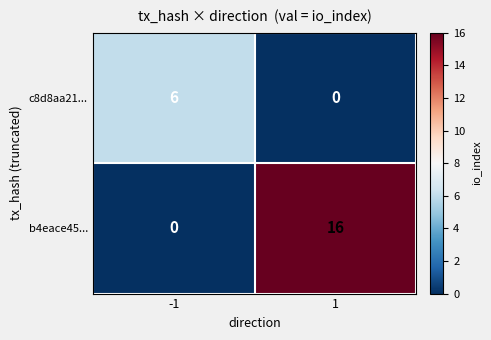

Rank the series by their average value, from highest to lowest.

b4eace45..., c8d8aa21...